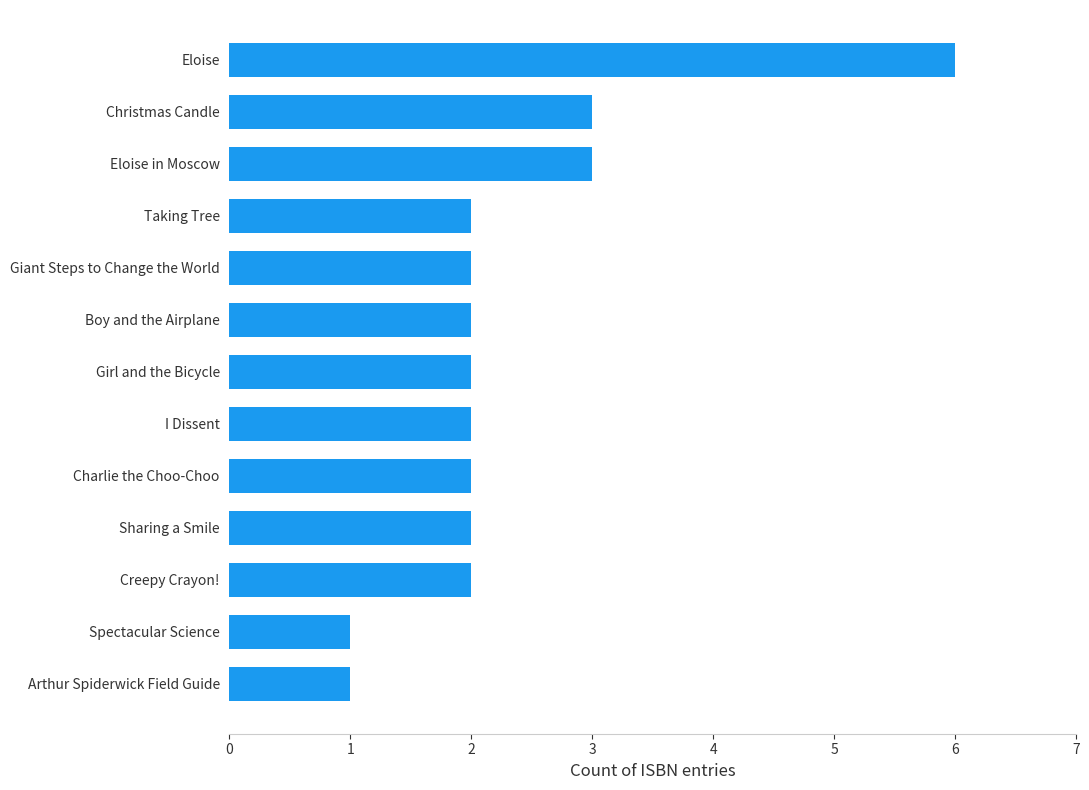

Is it true that the value at Arthur Spiderwick Field Guide is 1?

True